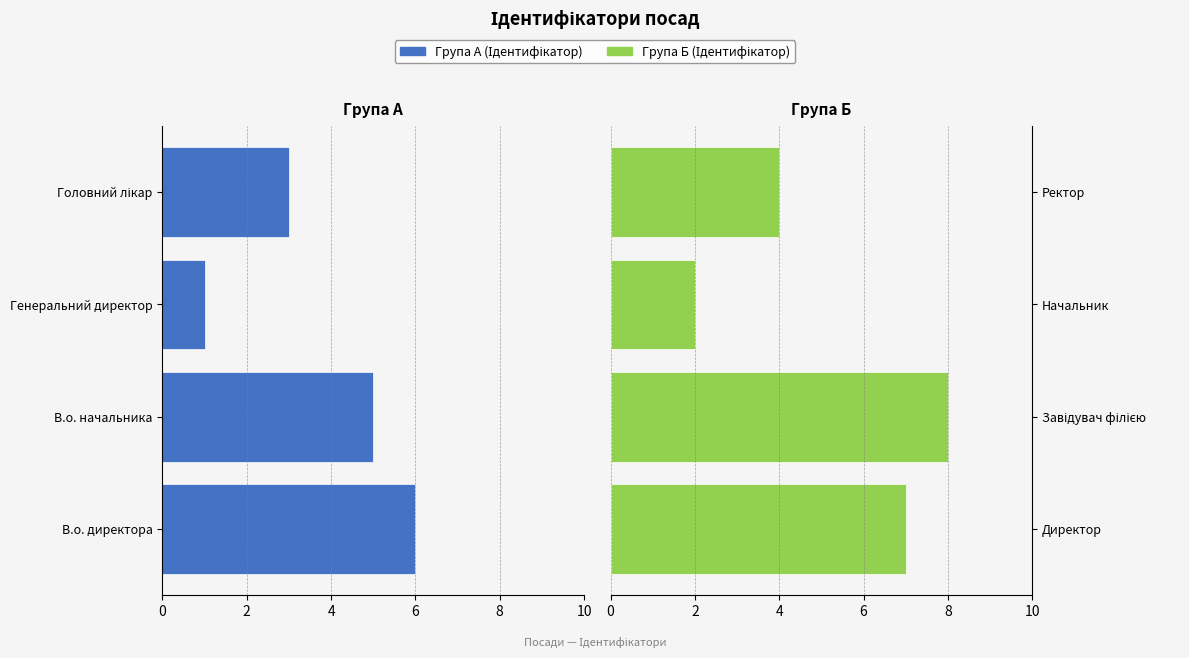

What is the minimum value for Ідентифікатор (право)?

2